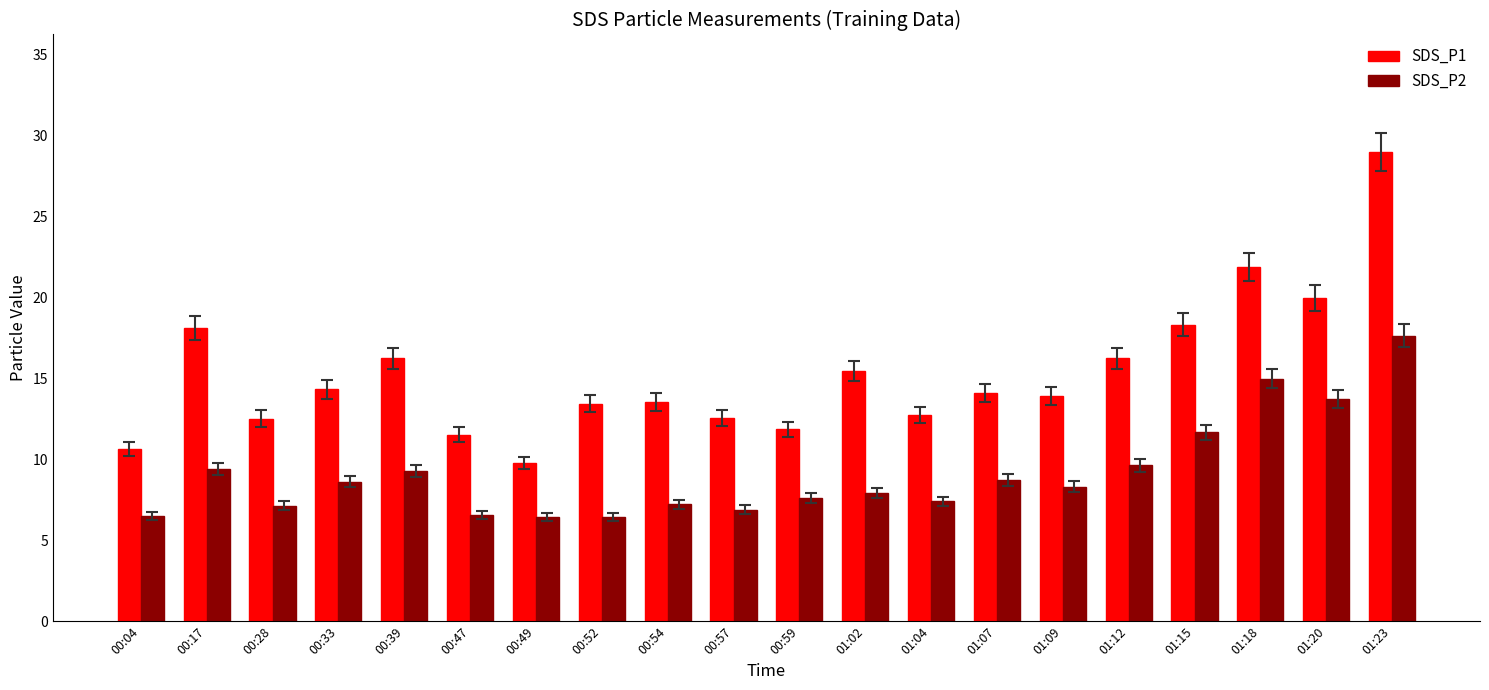

Where does the SDS_P2 series first go above 8?

00:17